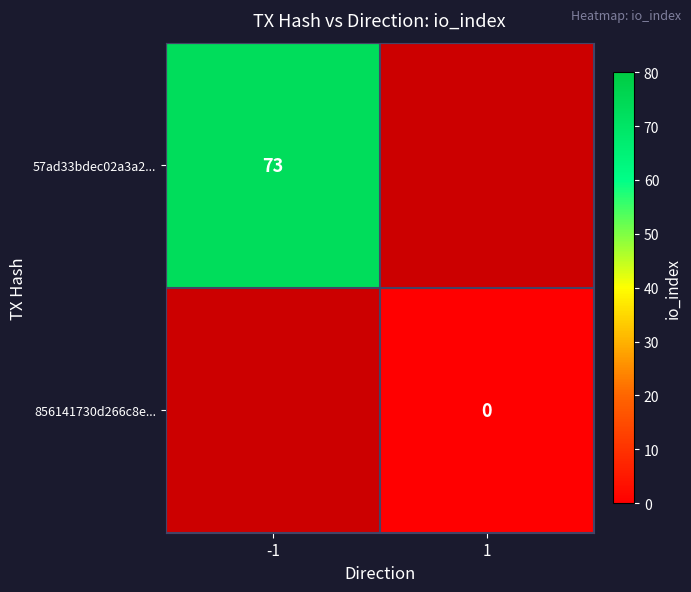

What is the greatest value displayed?

73.0